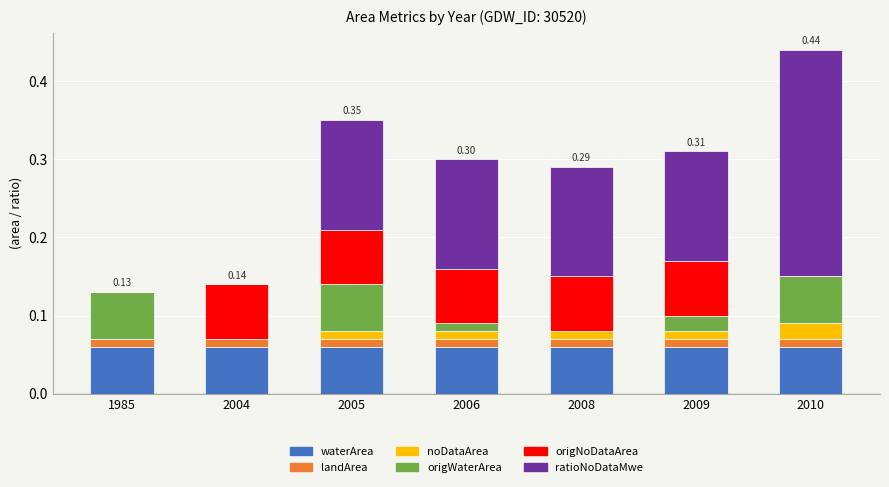

What is the total value across all series at 2010?

0.4